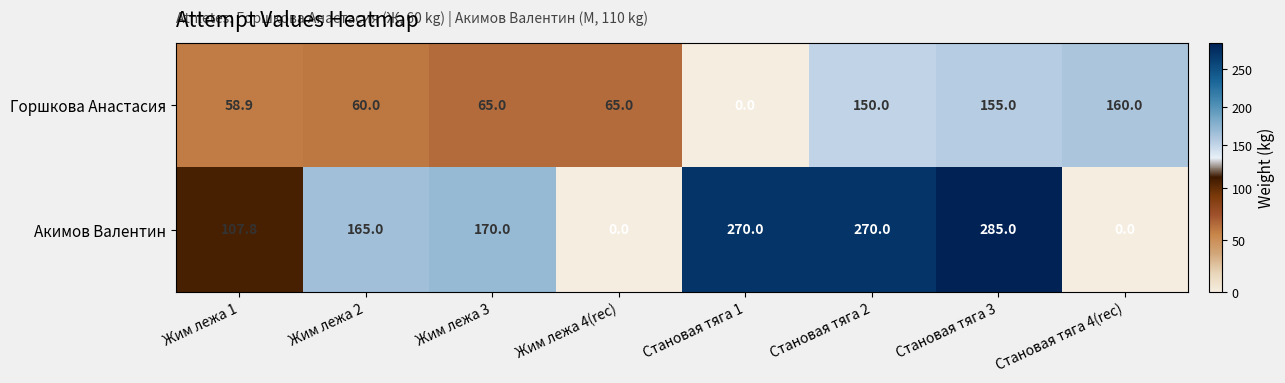

At which label is Акимов Валентин closest to 142?

Жим лежа 2